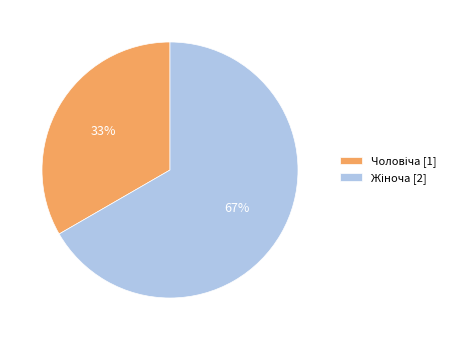

Count the number of slices in the pie.

2